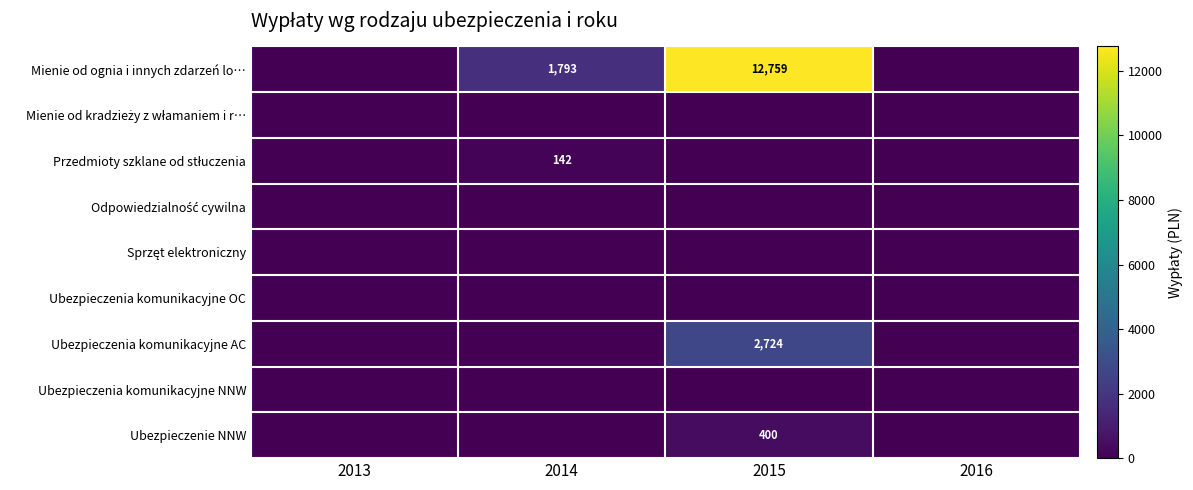

Is it true that Ubezpieczenie NNW equals 400 at 2015?

True